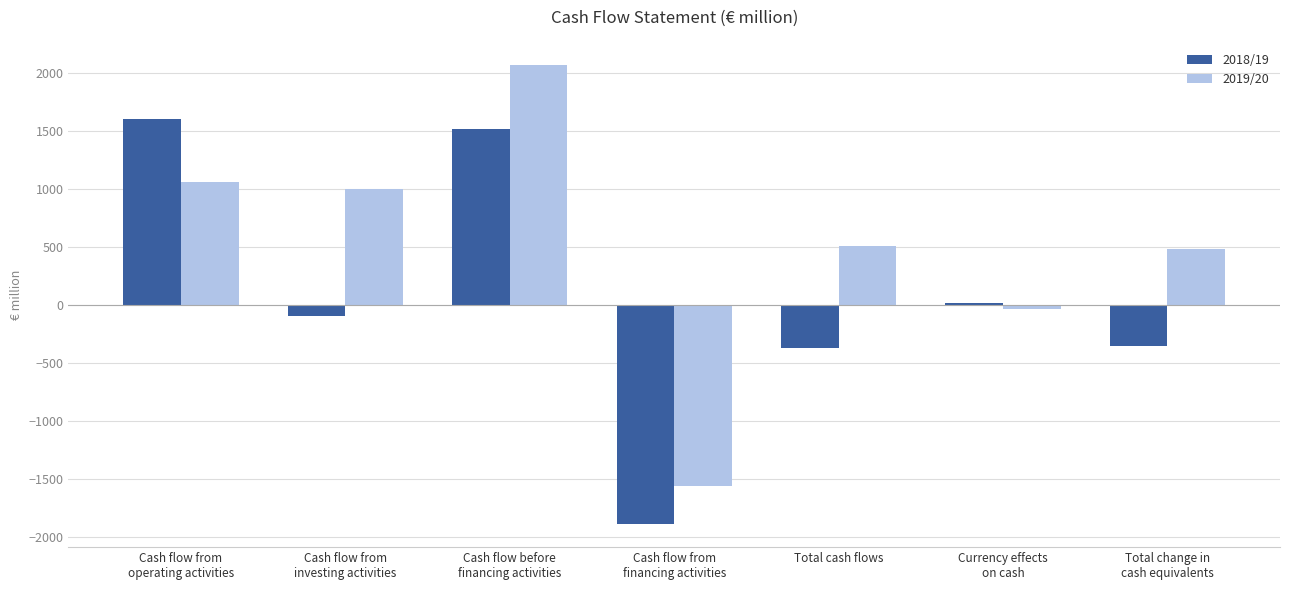

Is the value of 2018/19 at Cash flow from
operating activities greater than the value of 2019/20 at Cash flow from
financing activities?

Yes